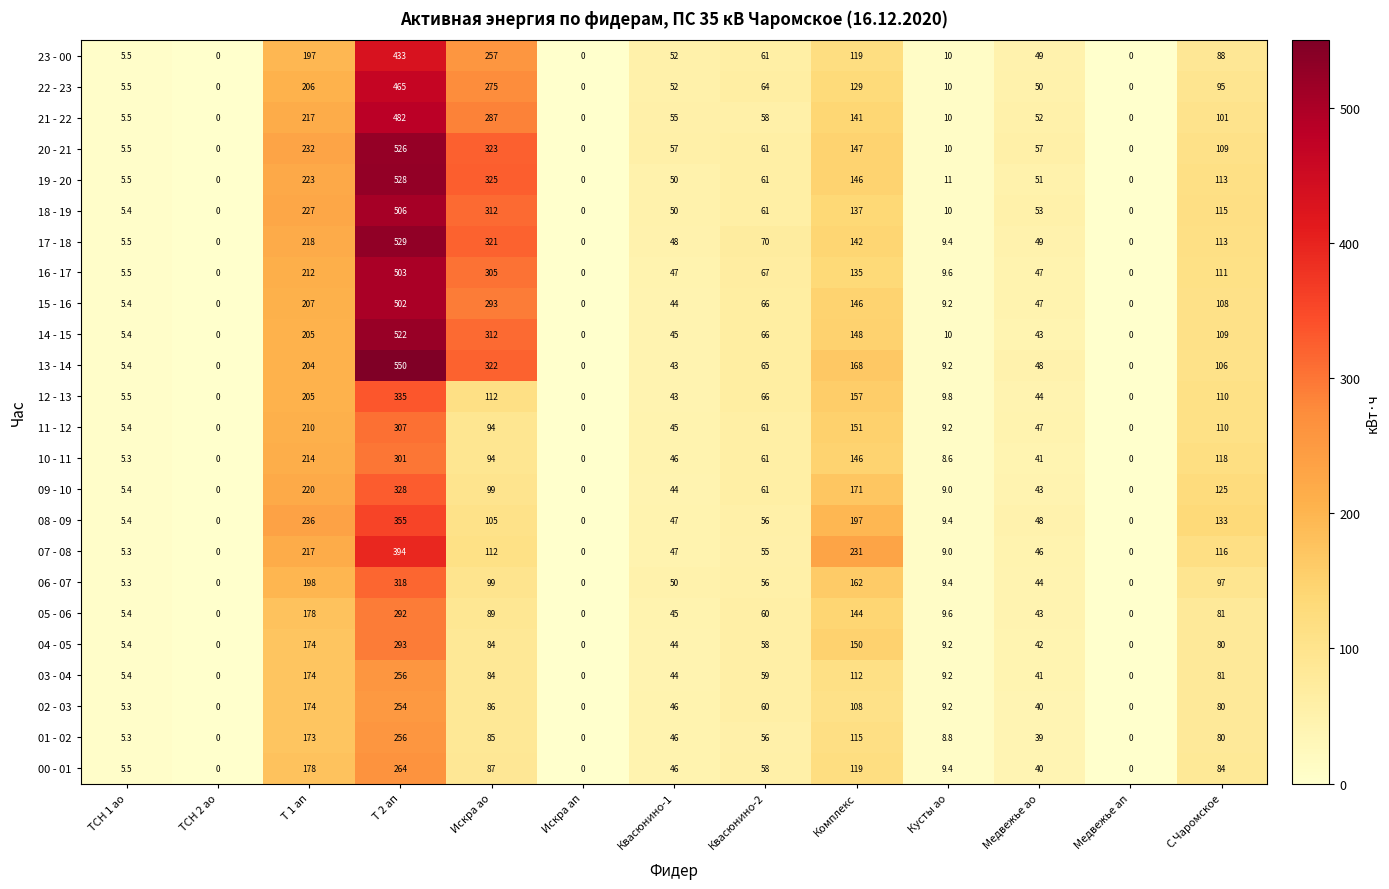

Between ТСН 1 ао and Комплекс, which series saw the biggest shift?

07 - 08